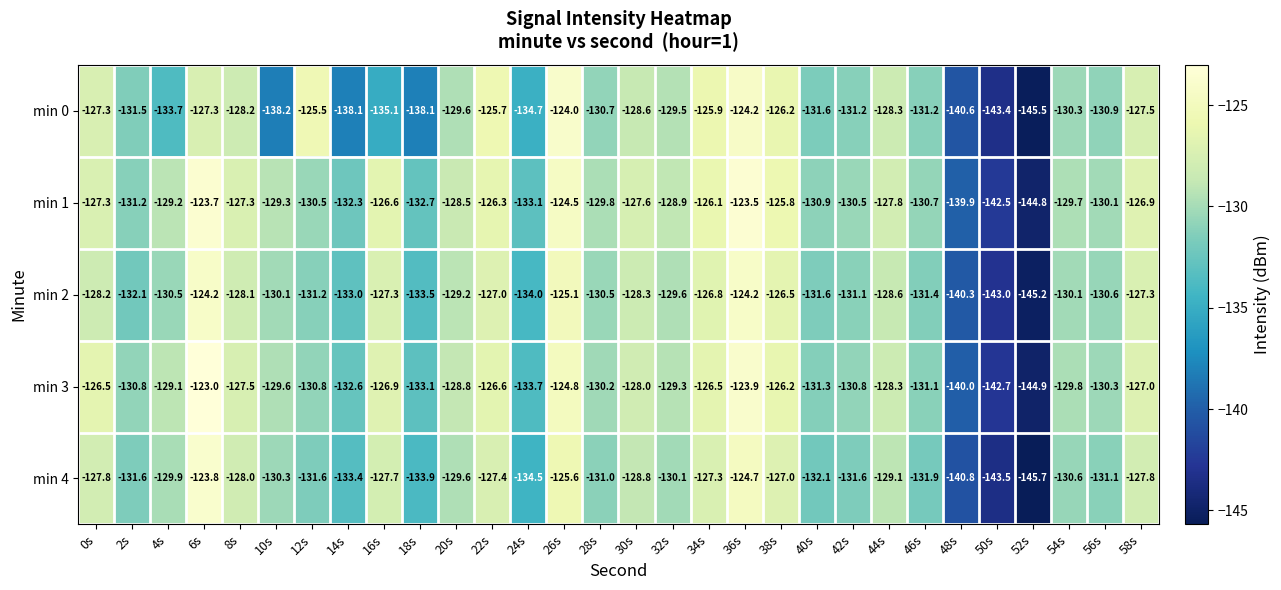

Where does the min 4 series first go above -130?

0s